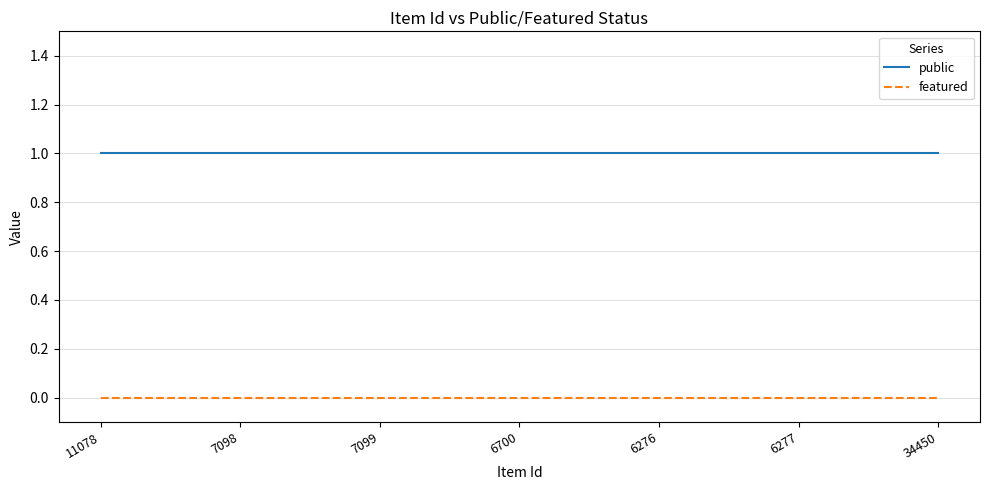

Reading left to right, list all the values displayed in this chart.

public: 11078=1	7098=1	7099=1	6700=1	6276=1	6277=1	34450=1
featured: 11078=0	7098=0	7099=0	6700=0	6276=0	6277=0	34450=0